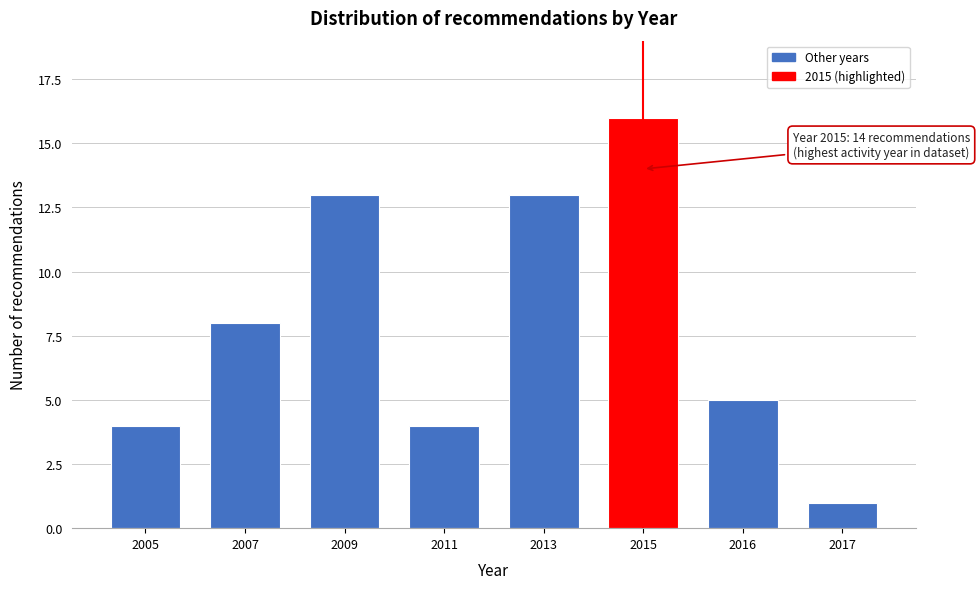

Reading left to right, list all the values displayed in this chart.

4	8	13	4	13	16	5	1